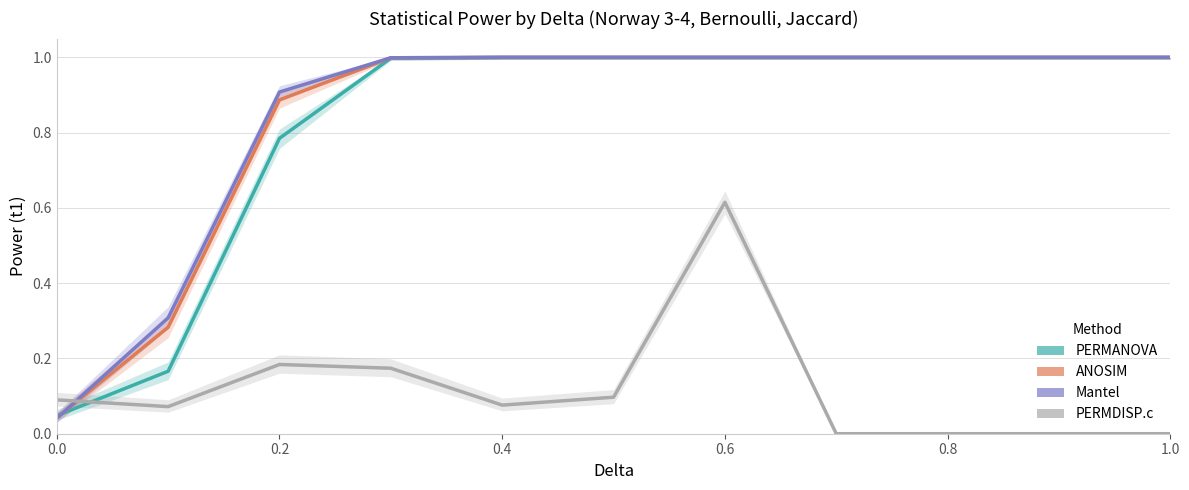

Is it true that Mantel equals 1.0 at 1.0?

True